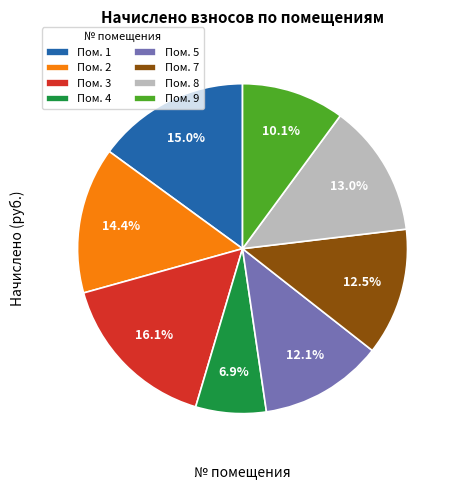

What percentage is NOT represented by Пом. 4?

93.1%